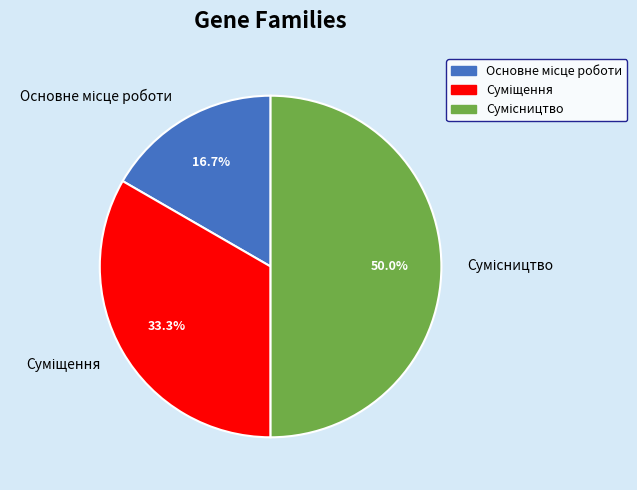

Which slice is the largest?

Сумісництво